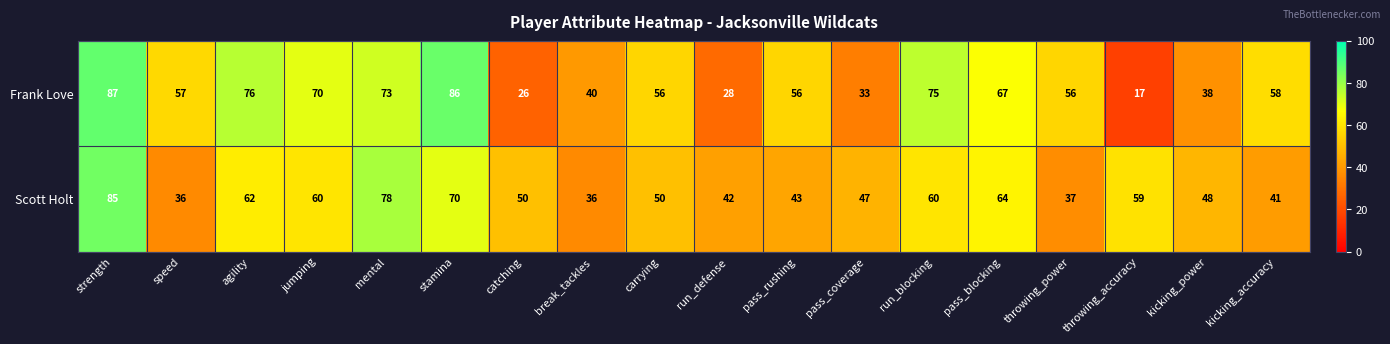

Count the number of data series in this chart.

2